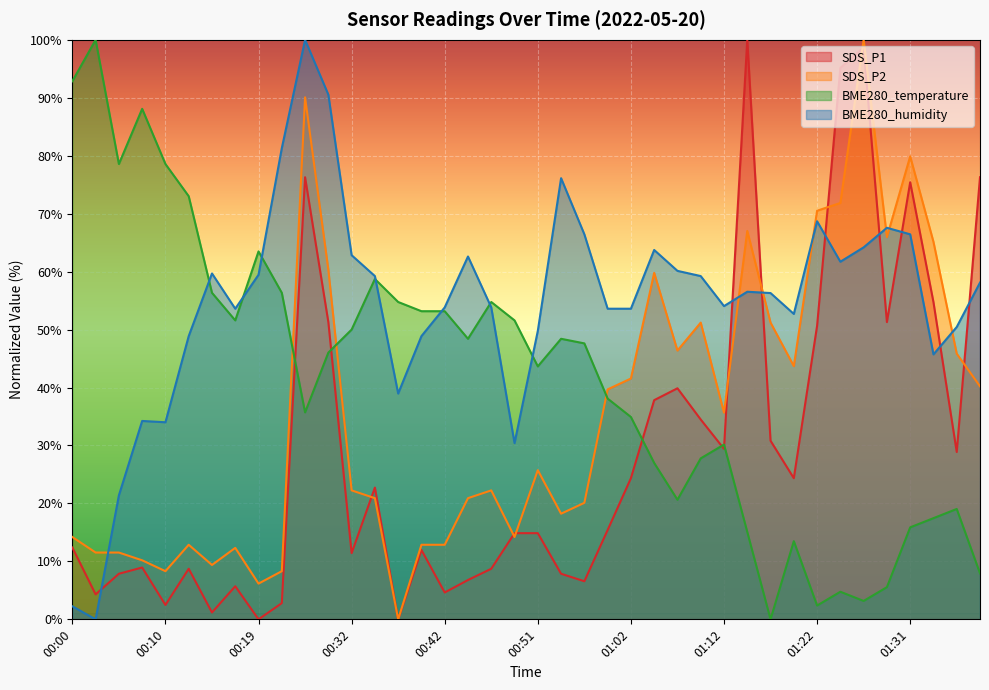

What is the average value of the SDS_P1 series?

29.0